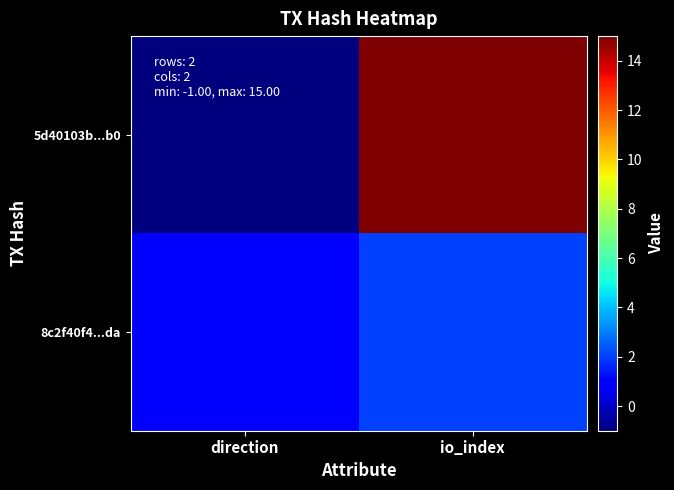

Reading right to left, list all the values displayed in this chart.

5d40103b...b0: io_index=15	direction=-1
8c2f40f4...da: io_index=2	direction=1